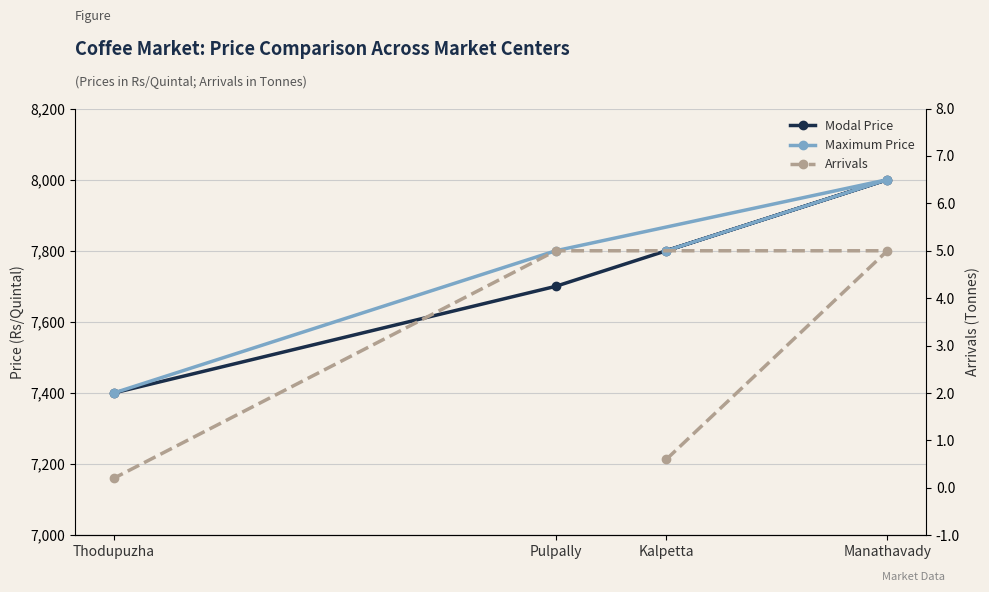

What is the lowest value of the Modal Price series?

7400.0